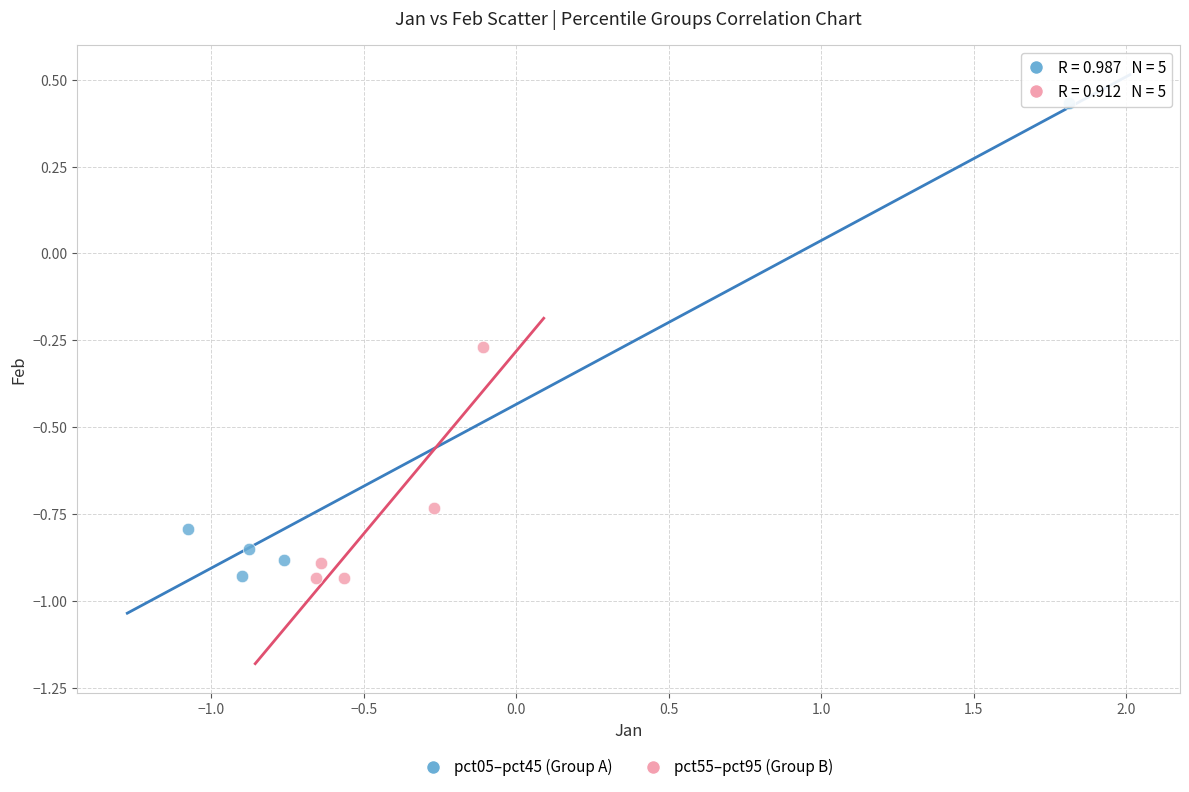

Which series has the largest Y range (max minus min)?

pct05–pct45 (Group A)